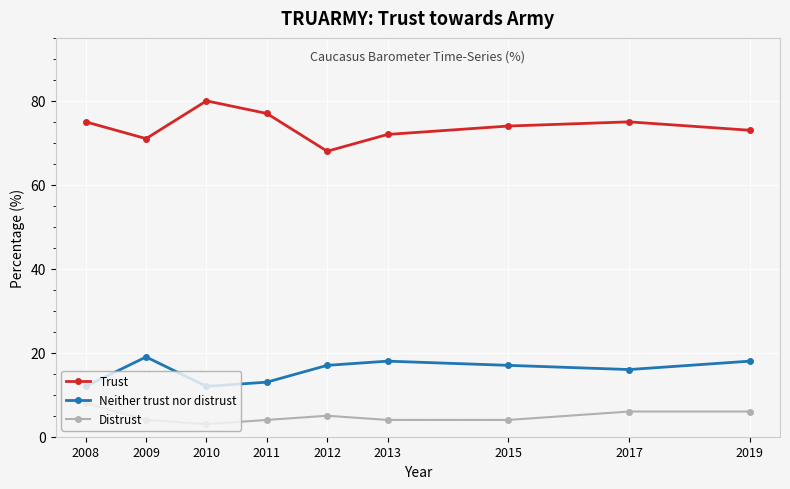

True or false: Neither trust nor distrust has a value of 6 at 2008.

False